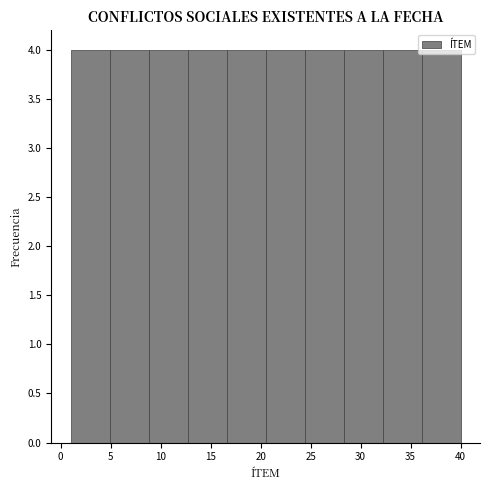

How tall is the bar that spans 1.0 to 4.9 on the x-axis? Neither the bar edges nor the heights are printed on the chart, so give them approximately, as read against the axes.

4